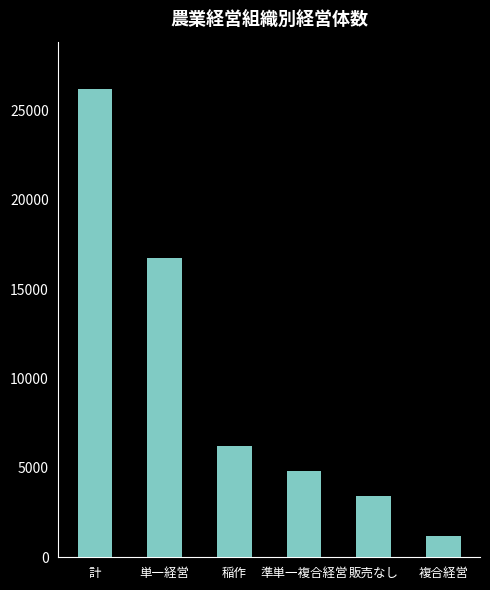

List the labels in order of value, largest first.

計, 単一経営, 稲作, 準単一複合経営, 販売なし, 複合経営